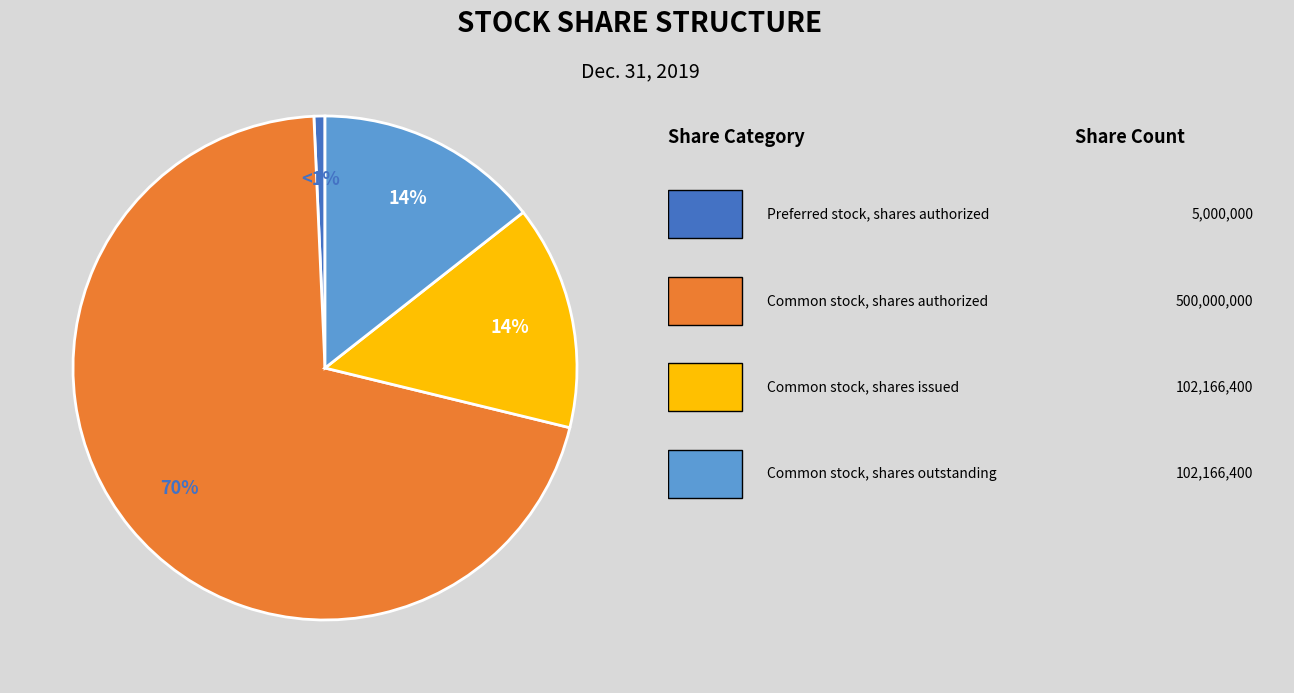

Is there any slice that represents more than half of the pie?

Yes